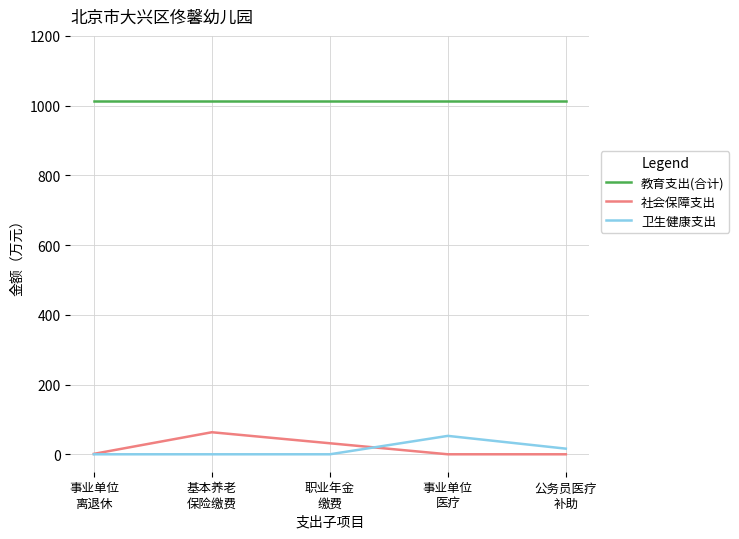

True or false: 卫生健康支出 and 教育支出(合计) cross at least once.

False